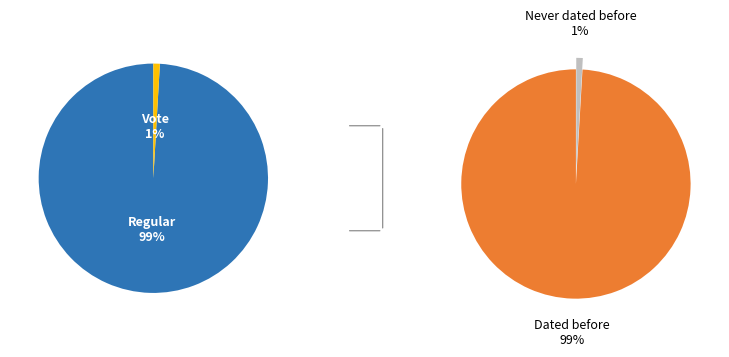

Combined, do Regular and Vote account for over 50%?

Yes